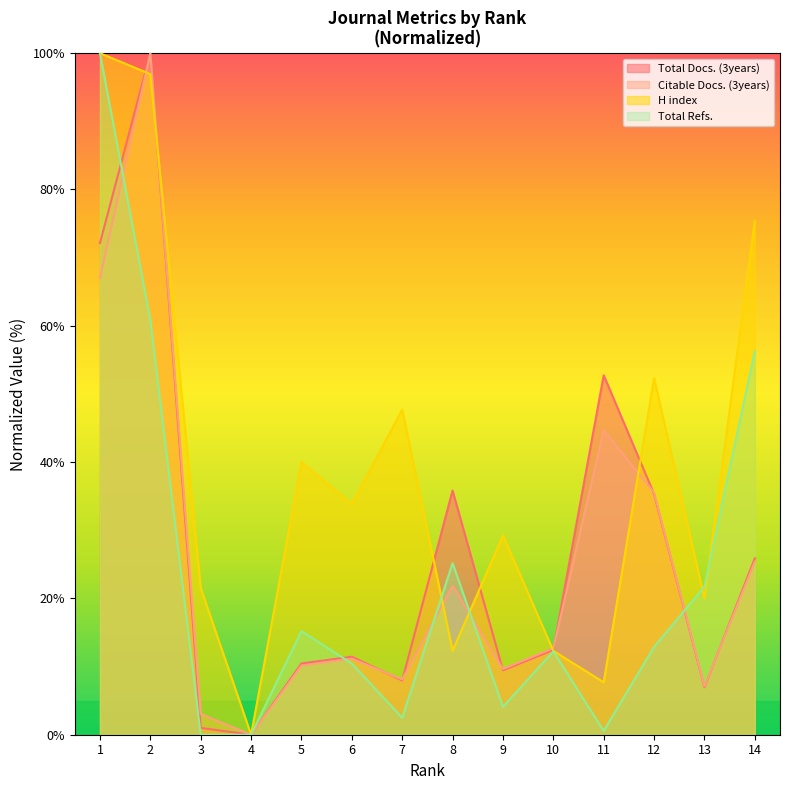

The value of H index at 6 is 7.7. True or false?

False